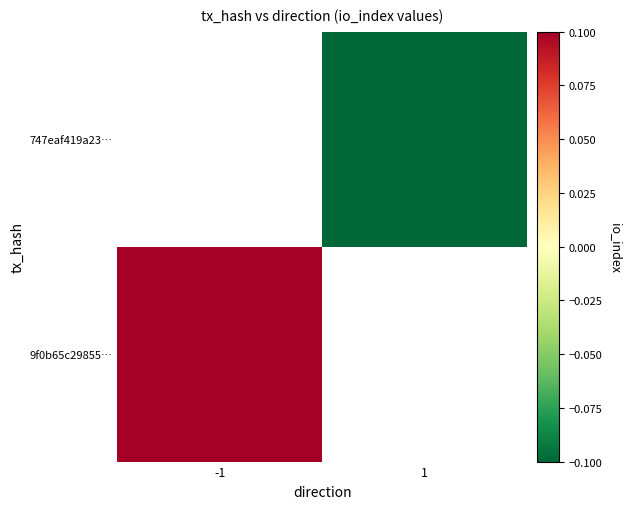

Which series has the largest range (max minus min)?

9f0b65c29855…